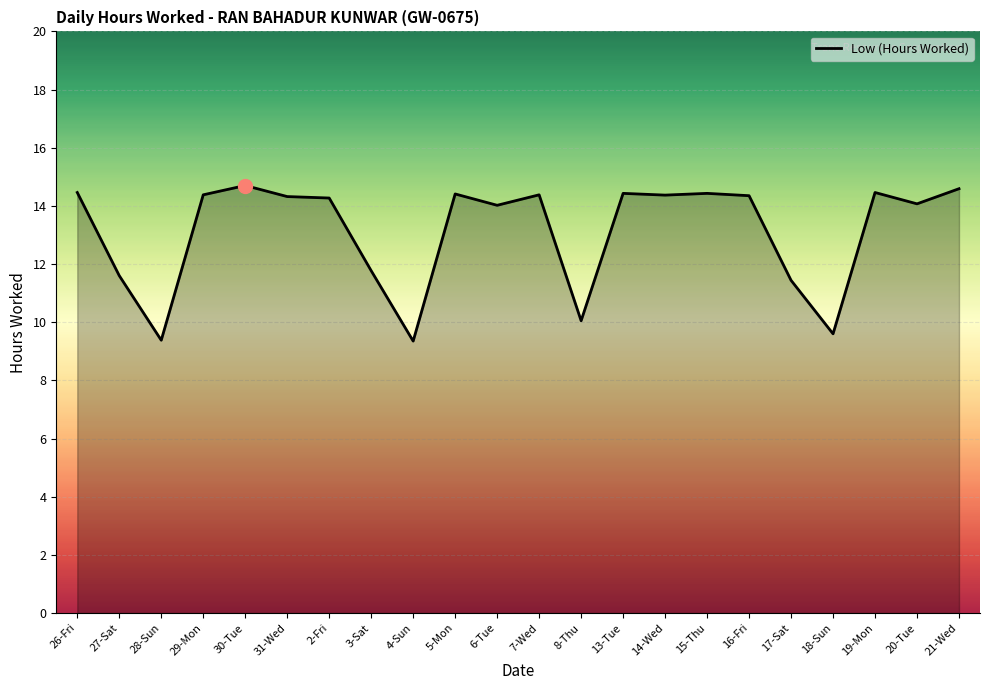

How many lines are shown in the chart?

1